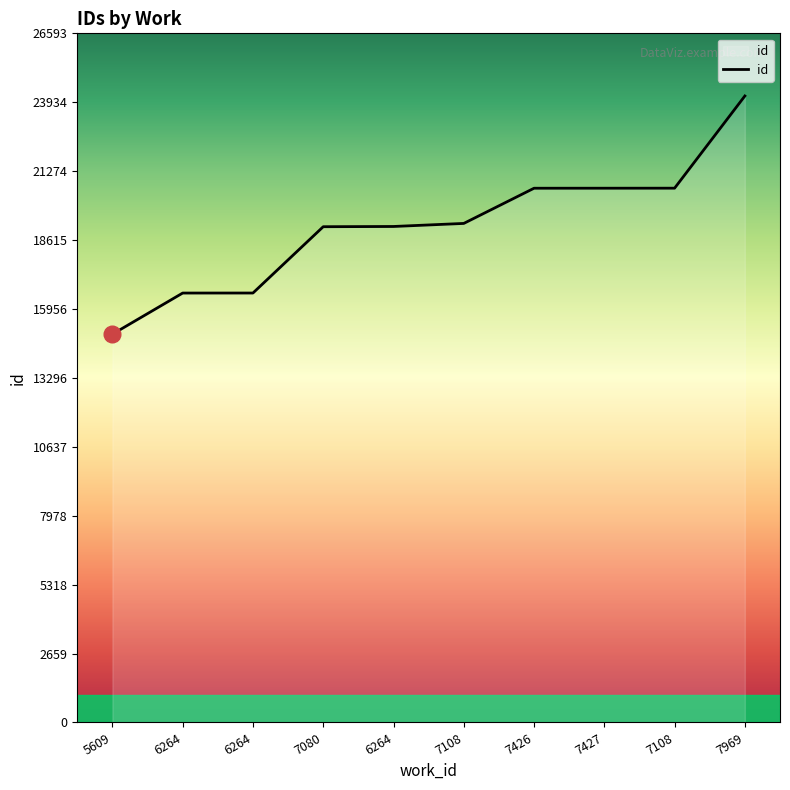

Rank the categories by value from highest to lowest.

7969, 7108, 7427, 7426, 7108, 6264, 7080, 6264, 6264, 5609